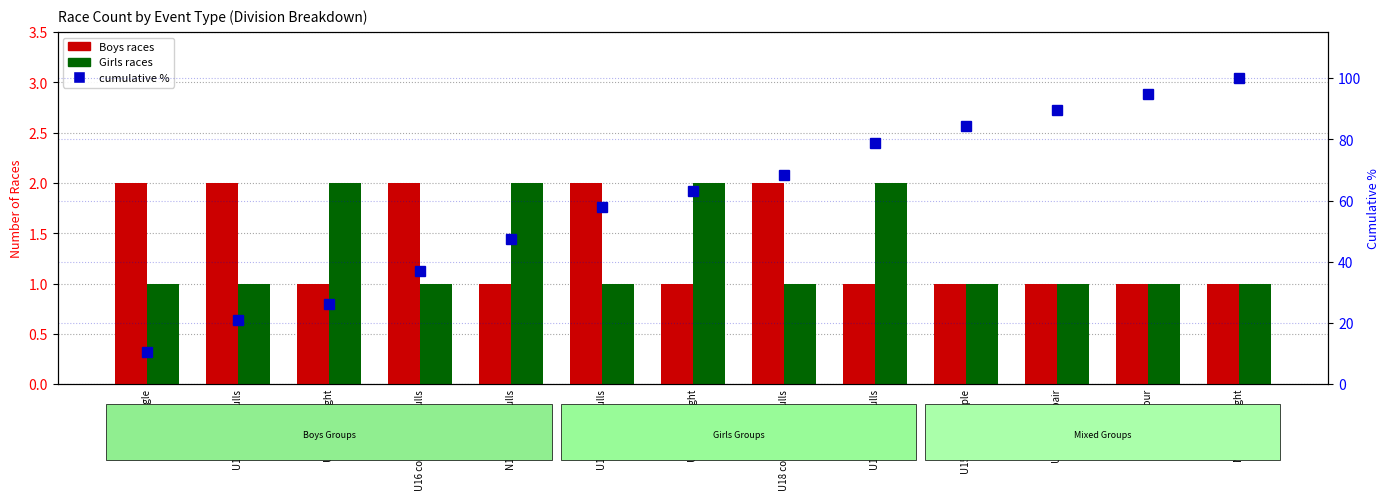

Reading left to right, transcribe all the data shown in this chart.

Boys: 2.0	2.0	1.0	2.0	1.0	2.0	1.0	2.0	1.0	1.0	1.0	1.0	1.0
Girls: 1.0	1.0	2.0	1.0	2.0	1.0	2.0	1.0	2.0	1.0	1.0	1.0	1.0
cumulative %: 10.5	21.1	26.3	36.8	47.4	57.9	63.2	68.4	78.9	84.2	89.5	94.7	100.0